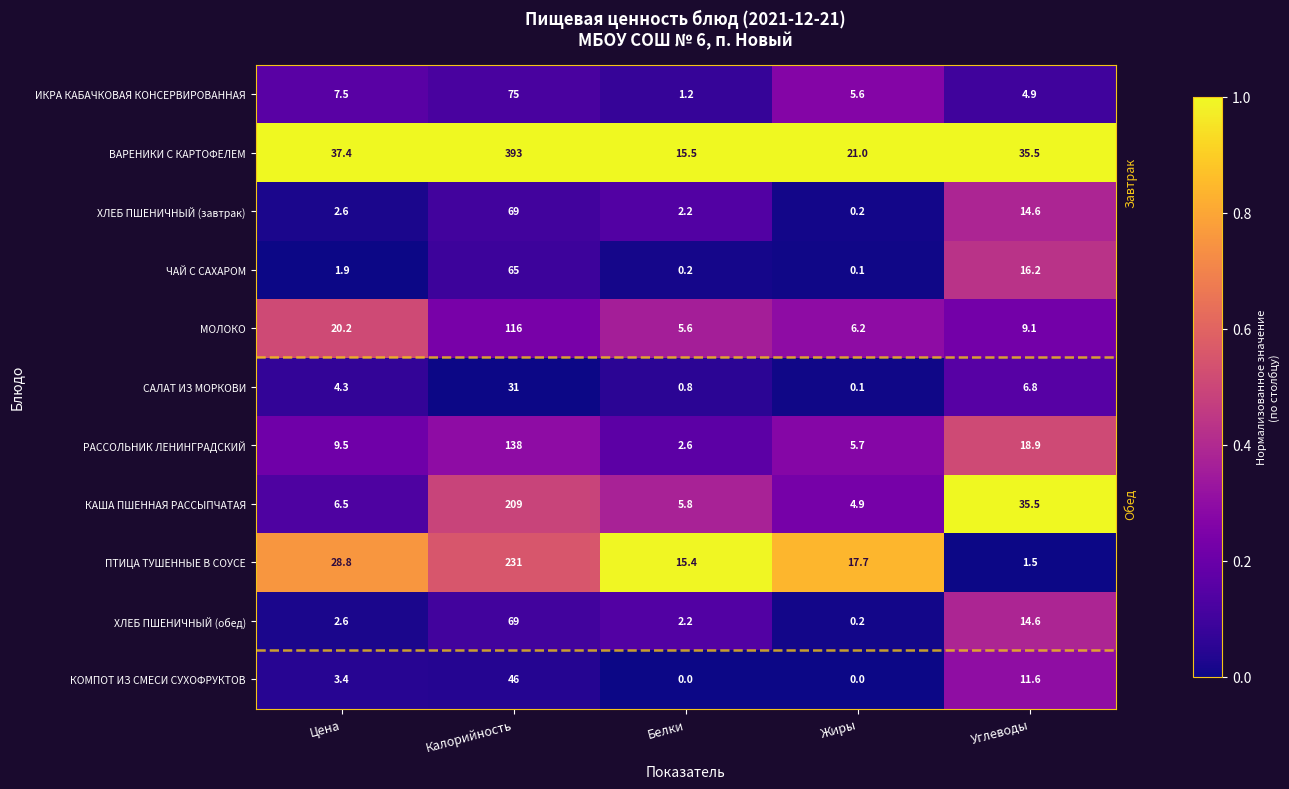

At how many categories does at least one series exceed 0?

5